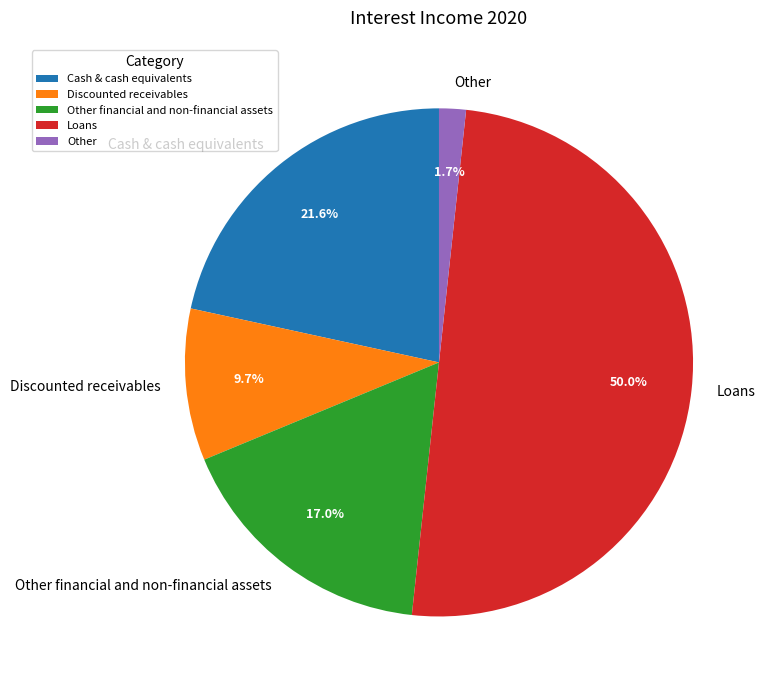

How many slices are in this pie chart?

5